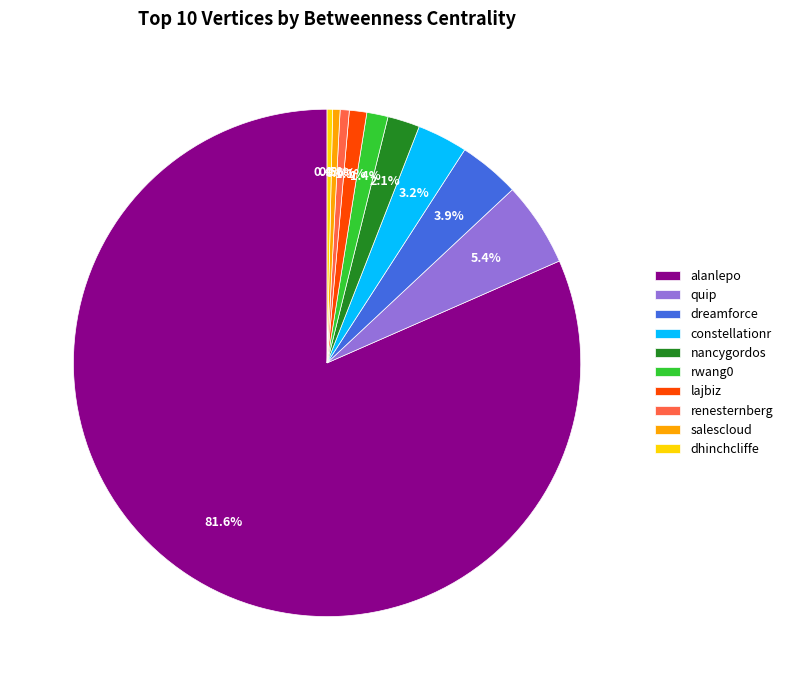

Which slice is the largest?

alanlepo